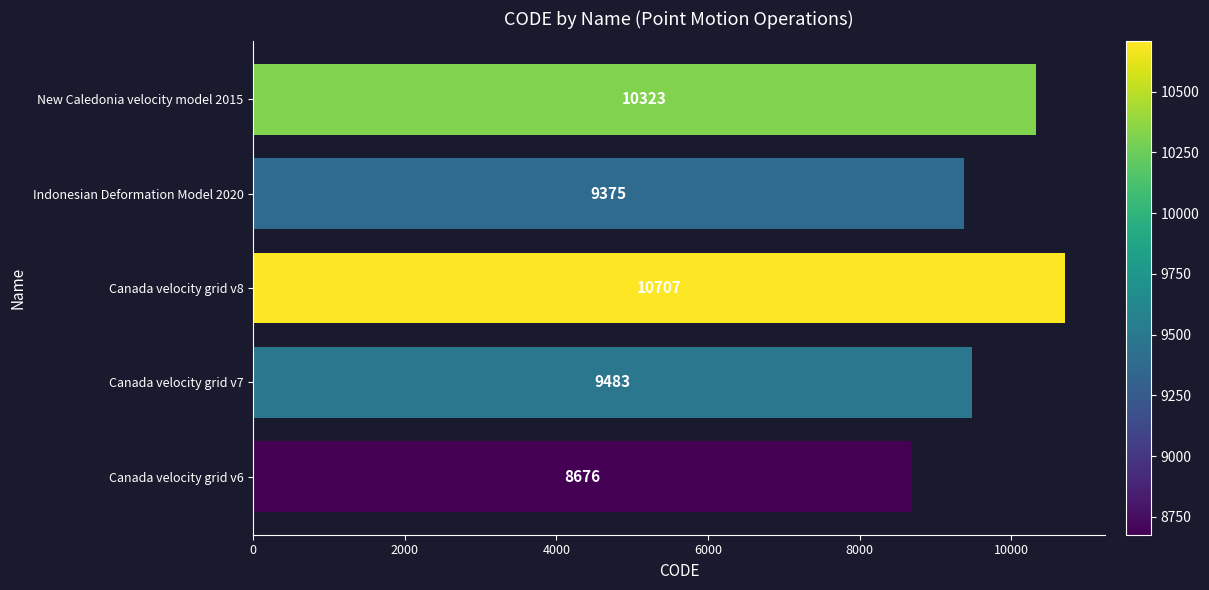

The value at Canada velocity grid v7 is 9483. True or false?

True